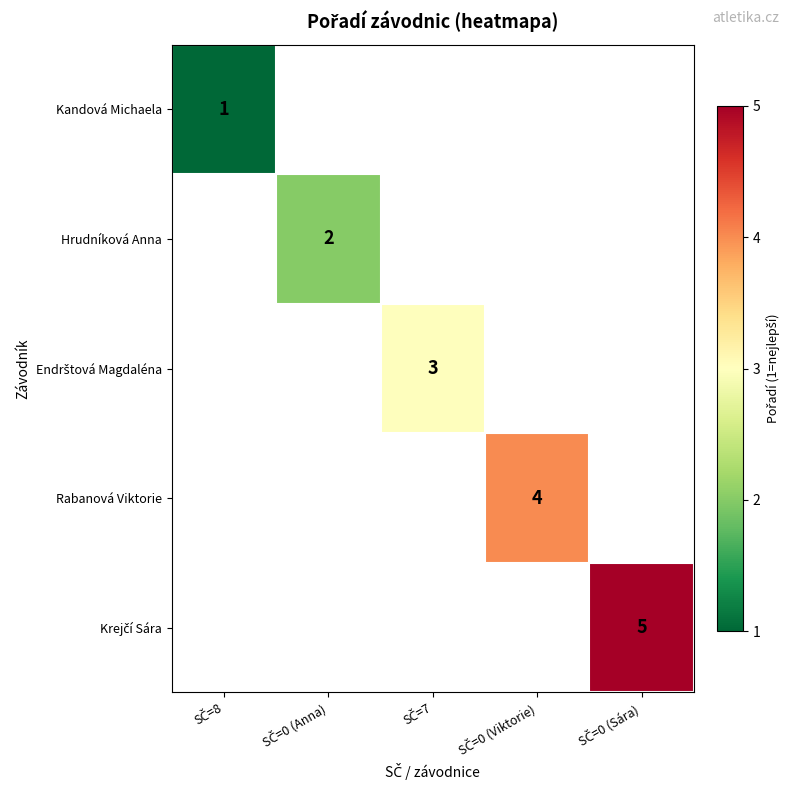

Rank the series at SČ=0 (Sára) from lowest to highest value.

Kandová Michaela, Hrudníková Anna, Endrštová Magdaléna, Rabanová Viktorie, Krejčí Sára